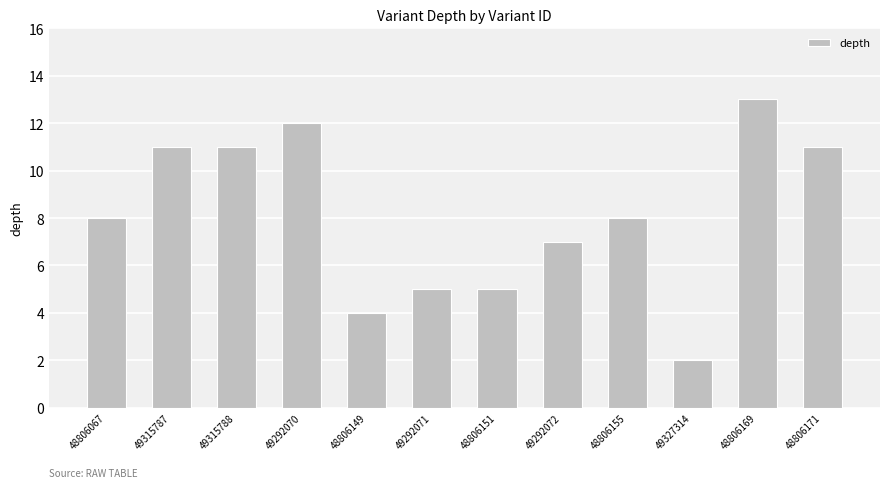

How many bars are there in total?

12